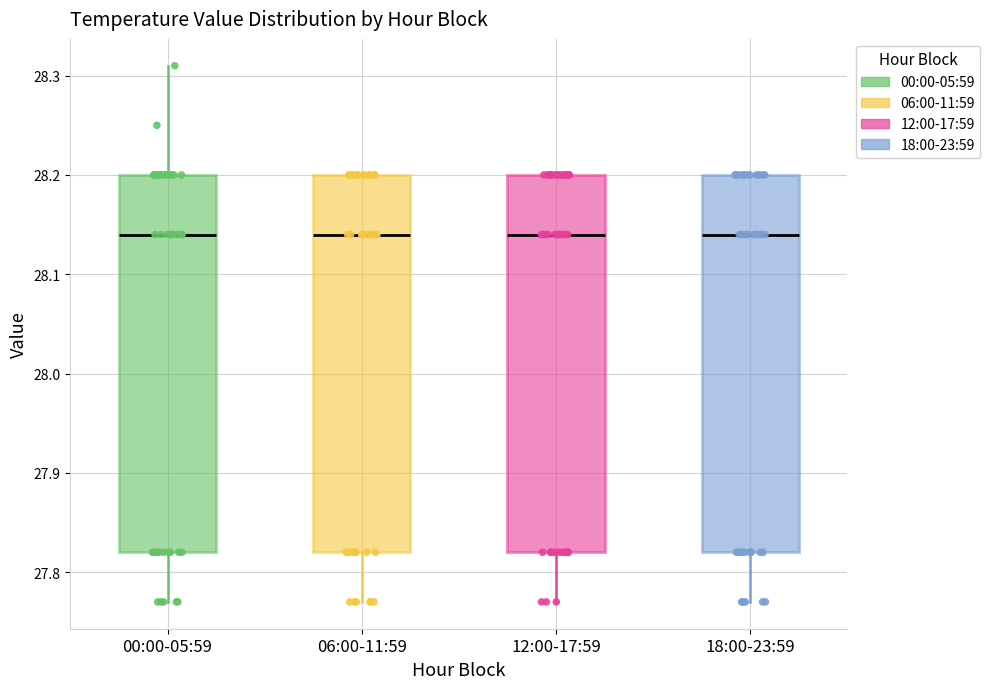

Where does the median line of the box for 12:00-17:59 sit on the y-axis? The values are not printed on the chart, so give them approximately, as read against the axis.

28.14